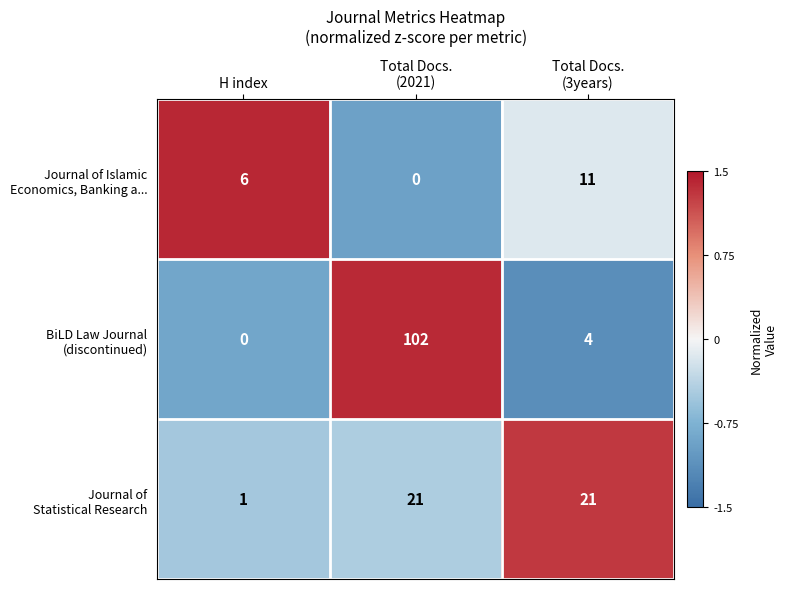

What is the maximum value shown in the chart?

102